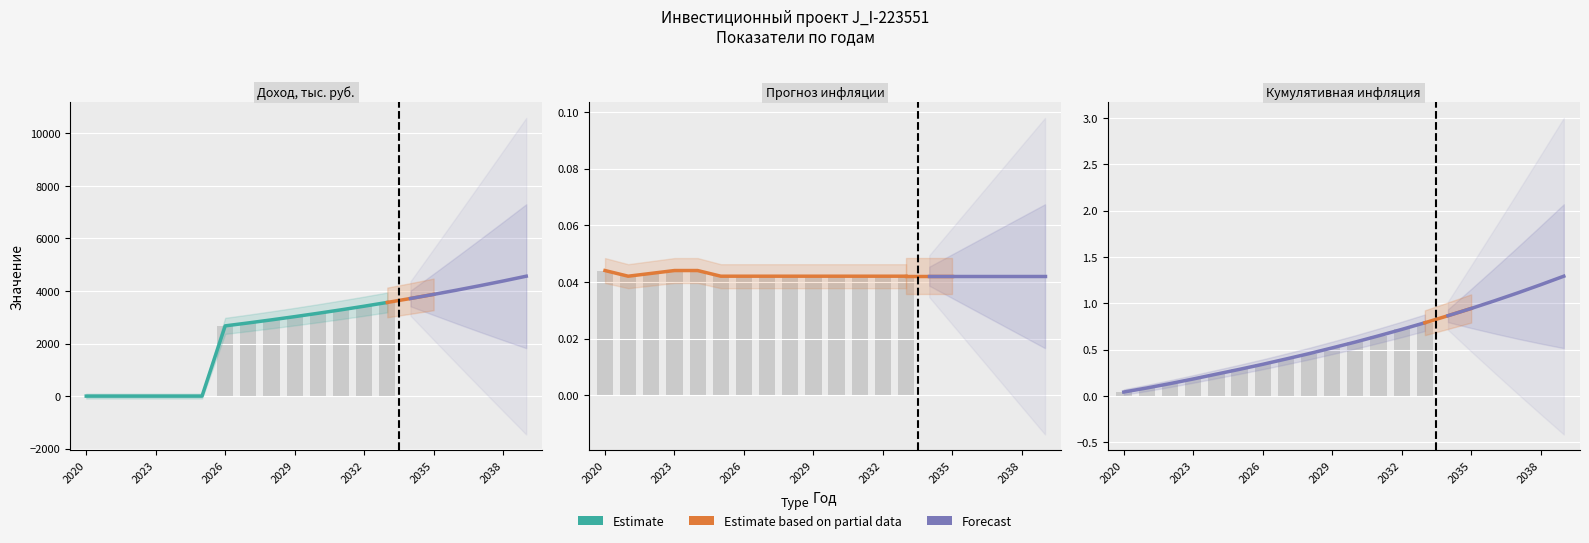

Reading left to right, list all the values displayed in this chart.

Доход, тыс. руб.: 0.0	0.0	0.0	0.0	0.0	0.0	2672.0	2784.3	2901.2	3023.1	3150.0	3282.3	3420.2	3563.8	3713.5	3869.5	4032.0	4201.4	4377.8	4561.7
Прогноз инфляции: 0.0	0.0	0.0	0.0	0.0	0.0	0.0	0.0	0.0	0.0	0.0	0.0	0.0	0.0	0.0	0.0	0.0	0.0	0.0	0.0
Кумулятивная инфляция: 0.0	0.1	0.1	0.2	0.2	0.3	0.3	0.4	0.5	0.5	0.6	0.7	0.7	0.8	0.9	0.9	1.0	1.1	1.2	1.3